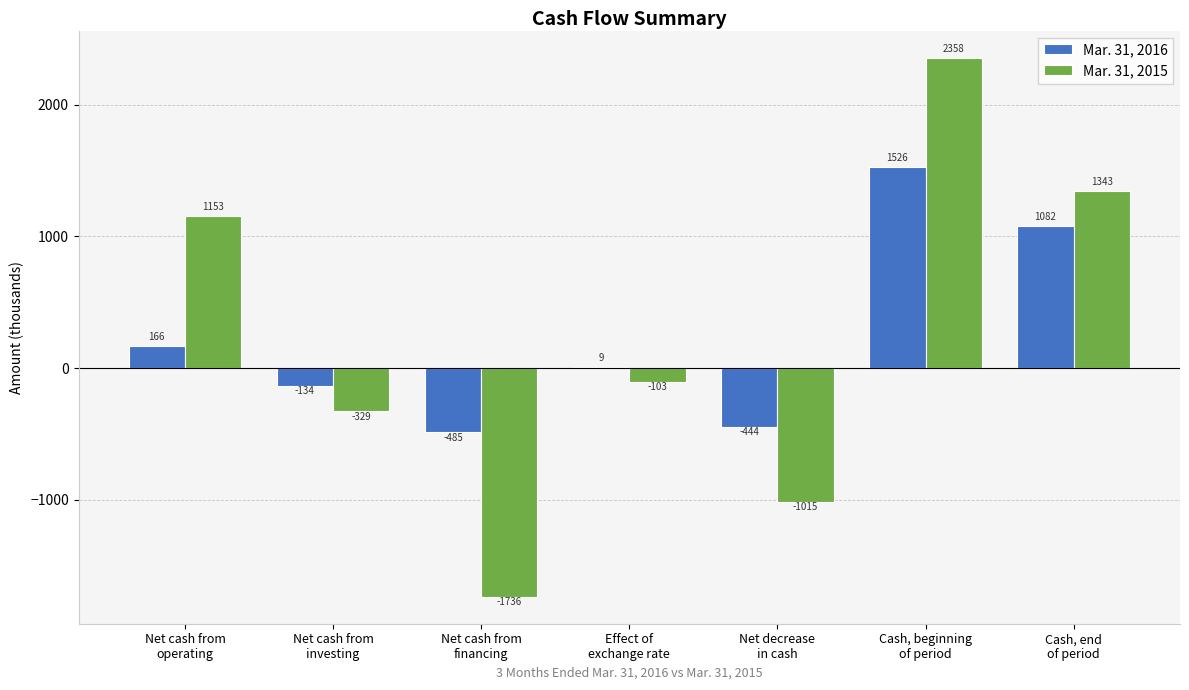

What is the sum of all Mar. 31, 2015 values?

1671